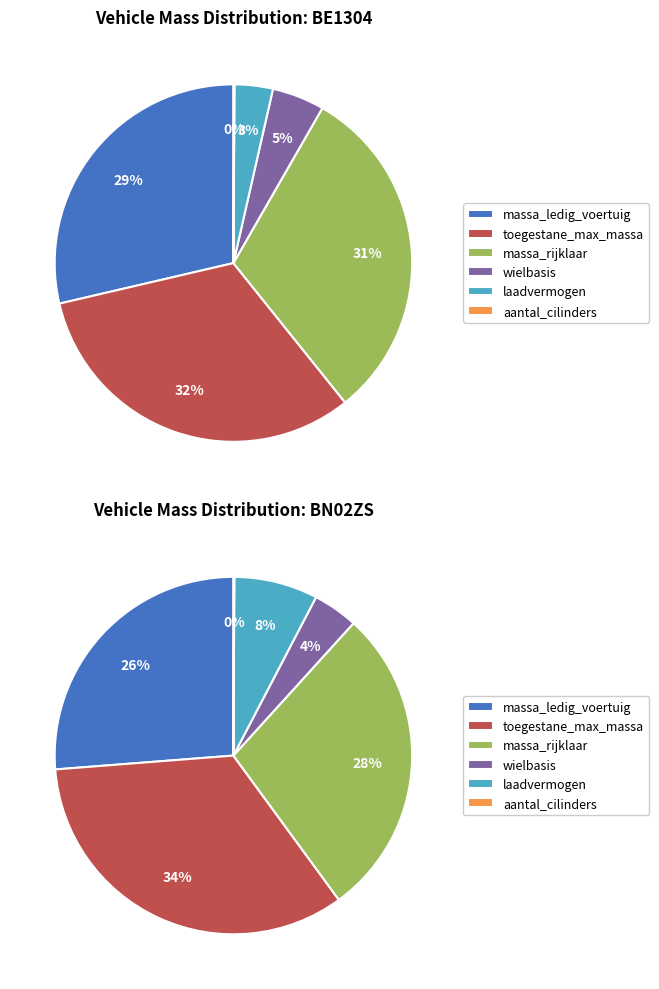

Rank the series at BN02ZS from lowest to highest value.

cilinderinhoud, wielbasis, laadvermogen, massa_ledig_voertuig, massa_rijklaar, toegestane_maximum_massa_voertuig